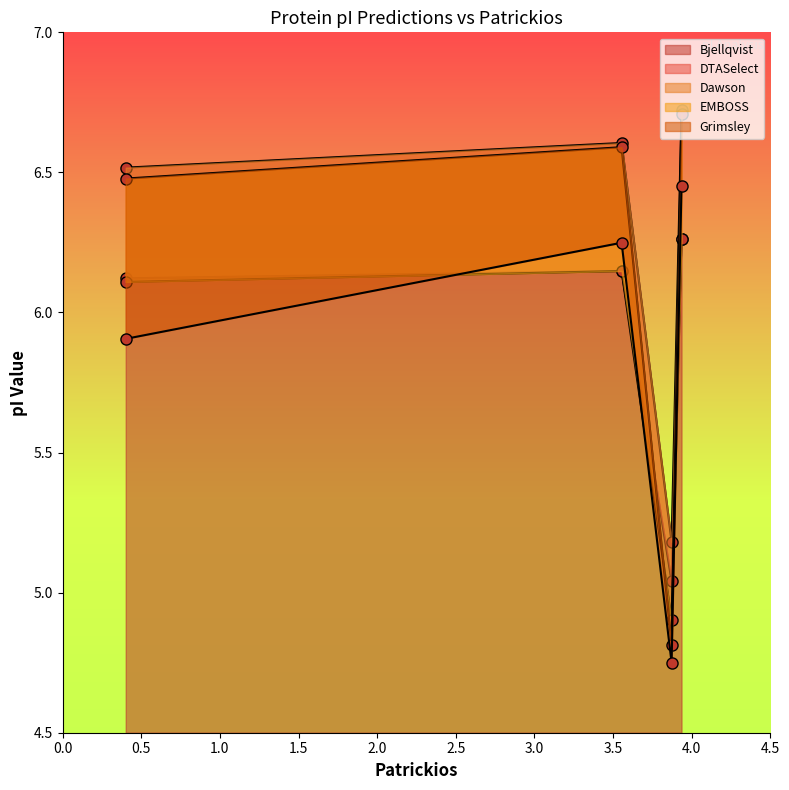

Where is Bjellqvist nearest to the value 5?

3.872